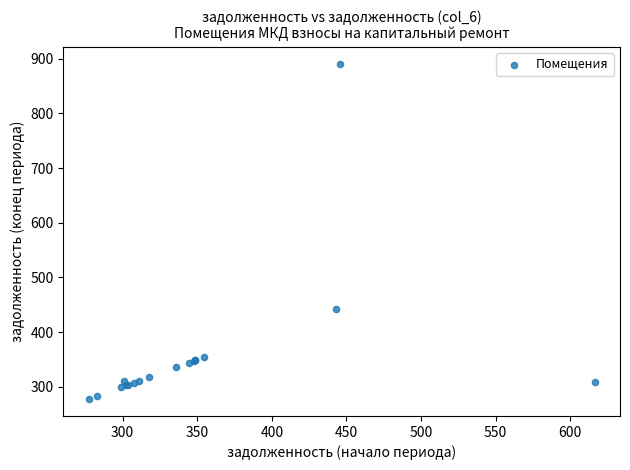

What Y value in the scatter plot is closest to 584?

442.8